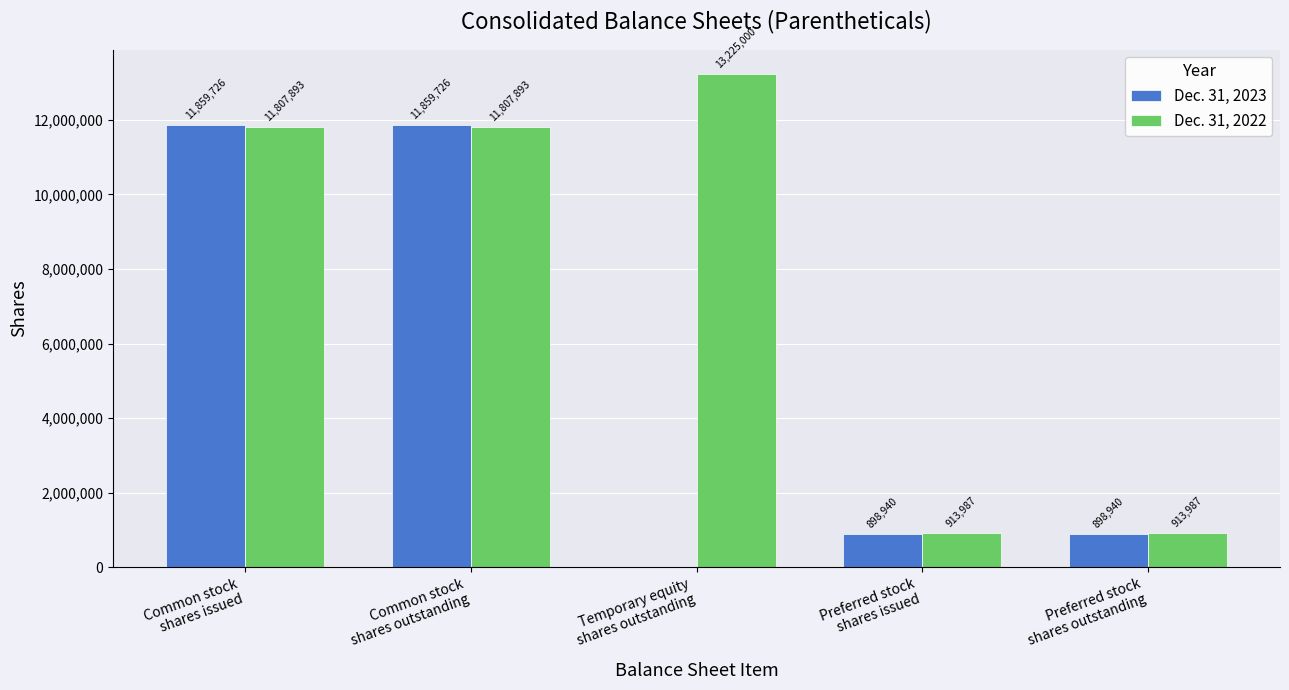

How many Dec. 31, 2022 values are between 913987 and 11807893?

4